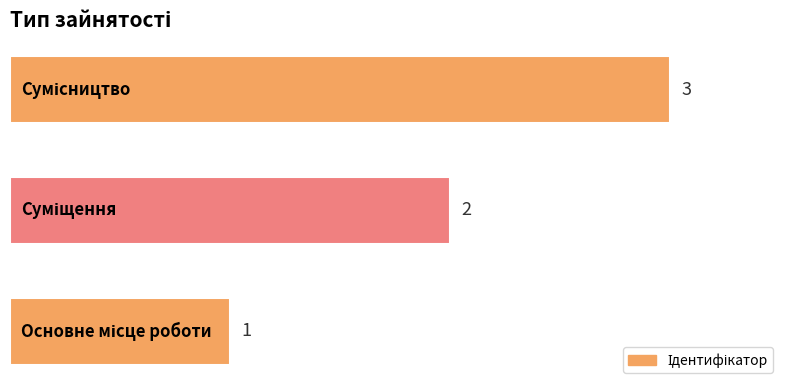

What is the greatest value displayed?

3